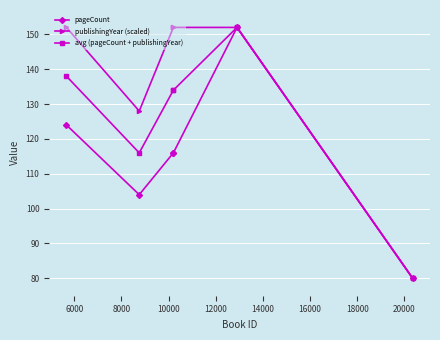

At how many categories does at least one series exceed 103?

5